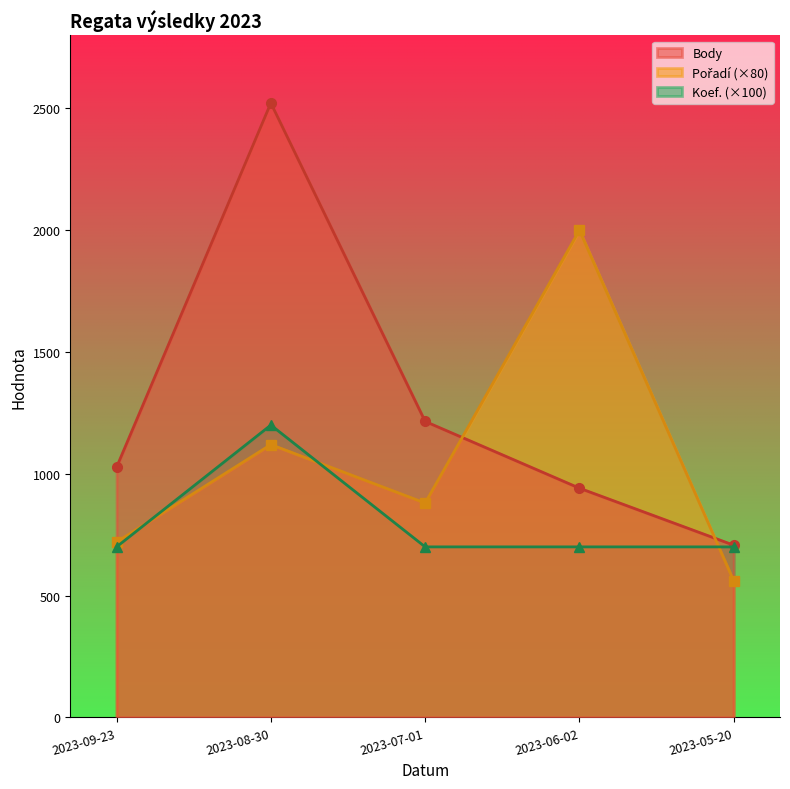

True or false: Koef. and Body intersect in this chart.

False